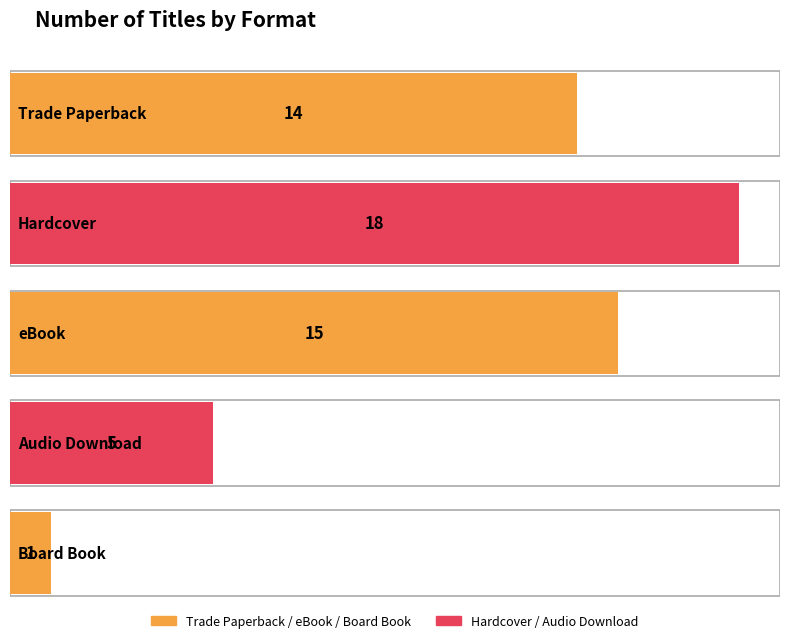

At which label does the data first exceed 14?

Hardcover